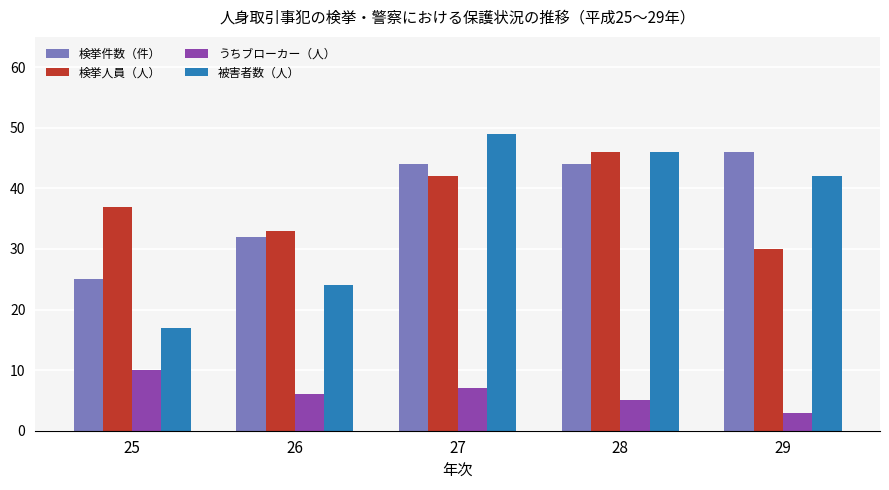

What are all the series names shown in the legend?

検挙件数（件）, 検挙人員（人）, うちブローカー（人）, 被害者数（人）